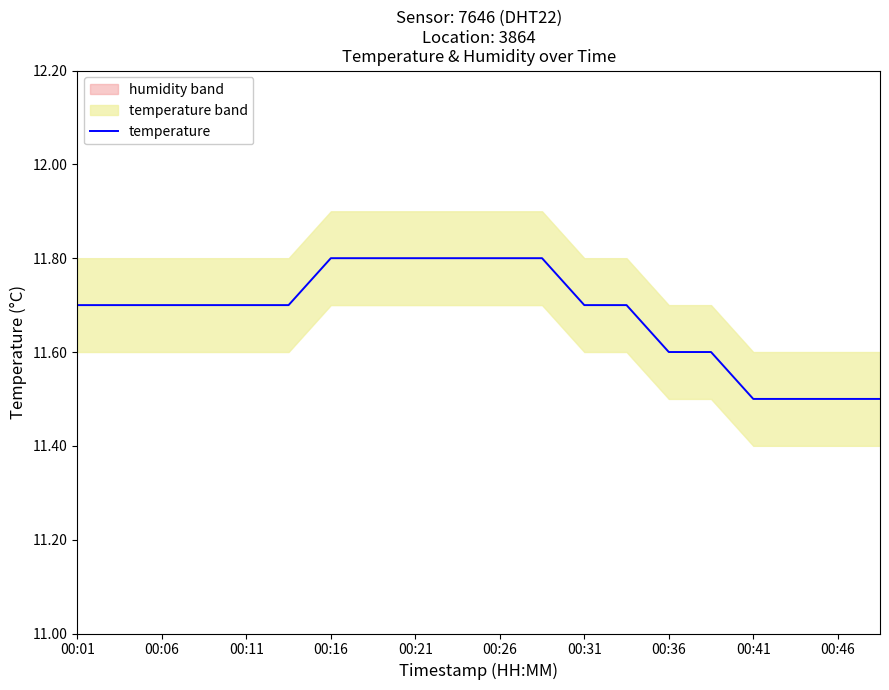

True or false: temperature has a value of 11.7 at 00:11.

True